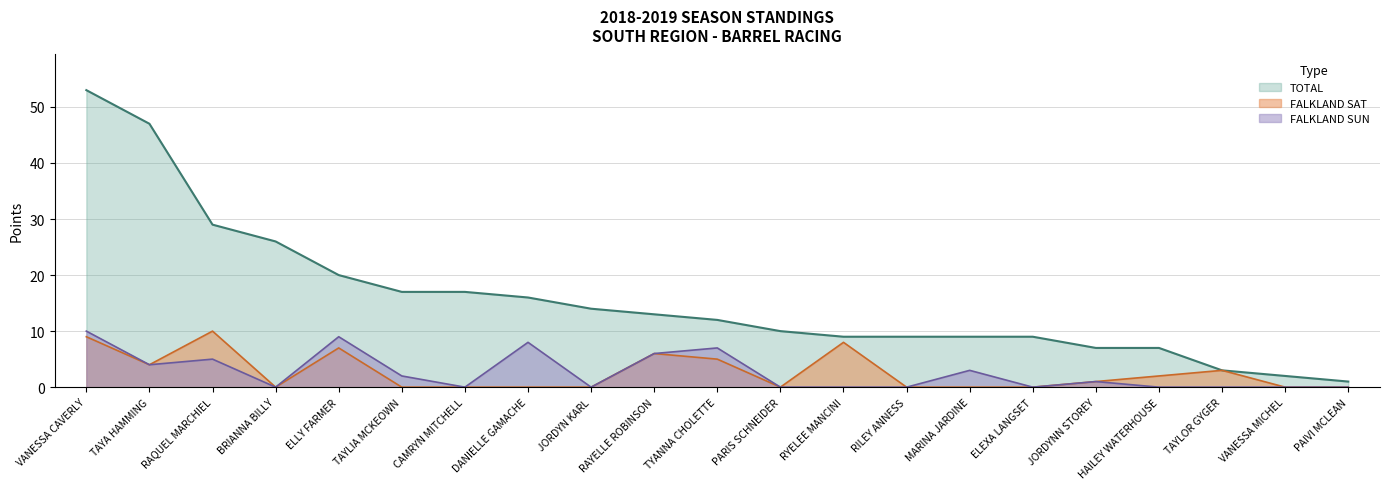

What is the value of the FALKLAND SAT point at the 13th from the left?

8